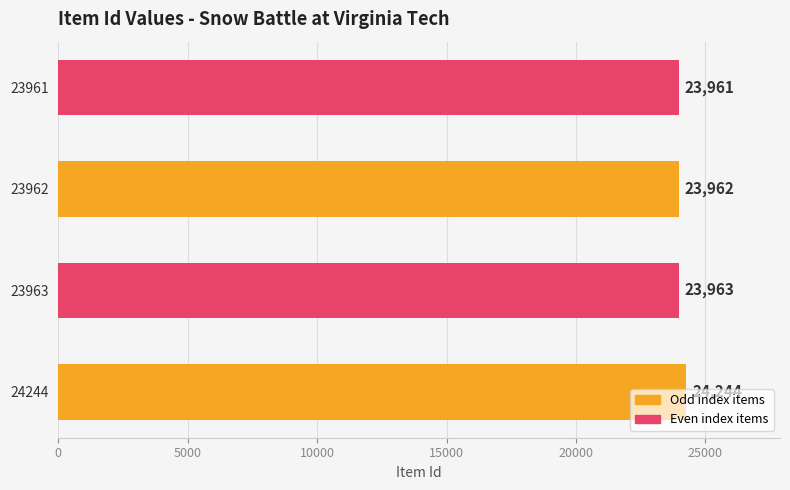

True or false: the data shows 23962 at 23962.

True